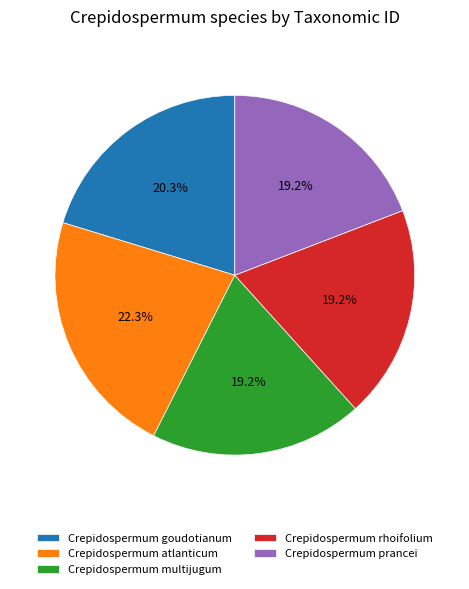

What is the total percentage of Crepidospermum multijugum and Crepidospermum goudotianum?

39.4%